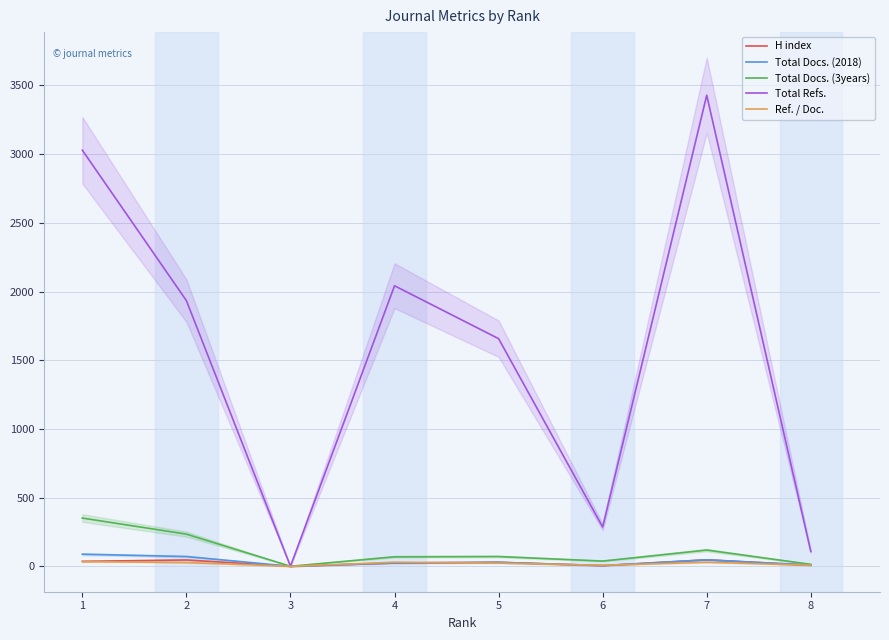

Which series has the largest range (max minus min)?

Total Refs.